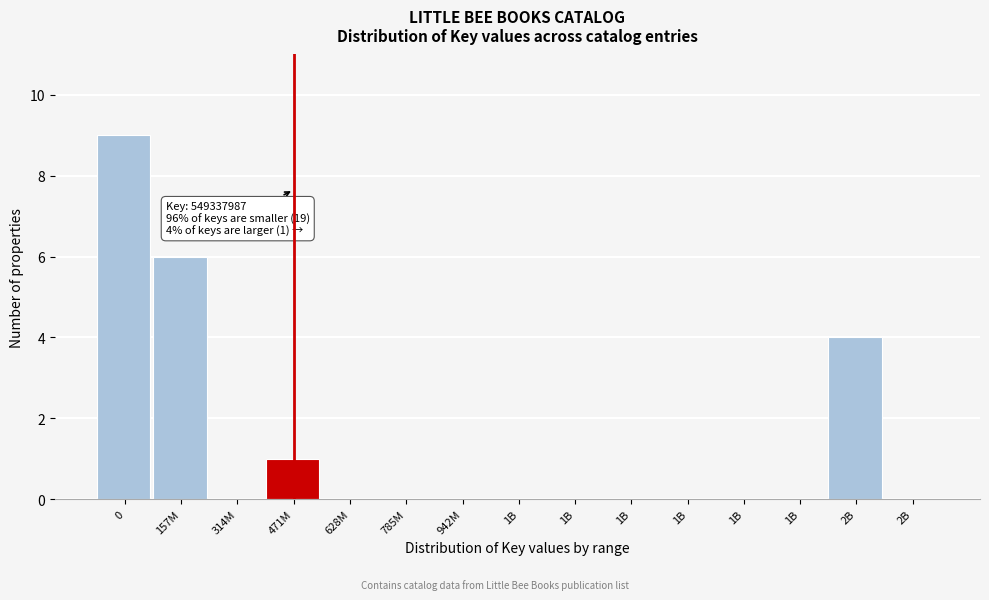

How many data points does each series have?

15